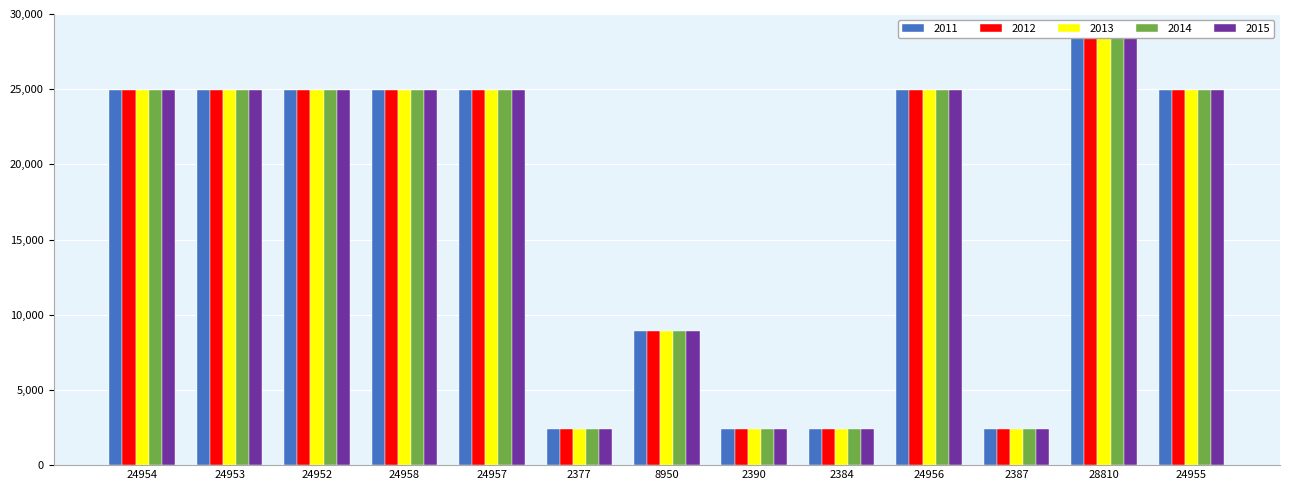

What position from the left is 24952?

3